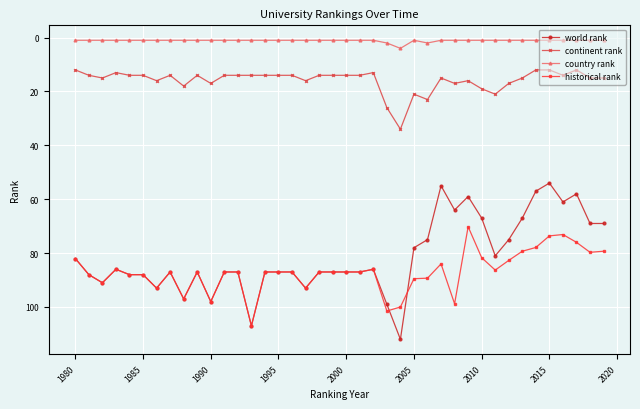

Which series has the largest total across all categories?

historical rank